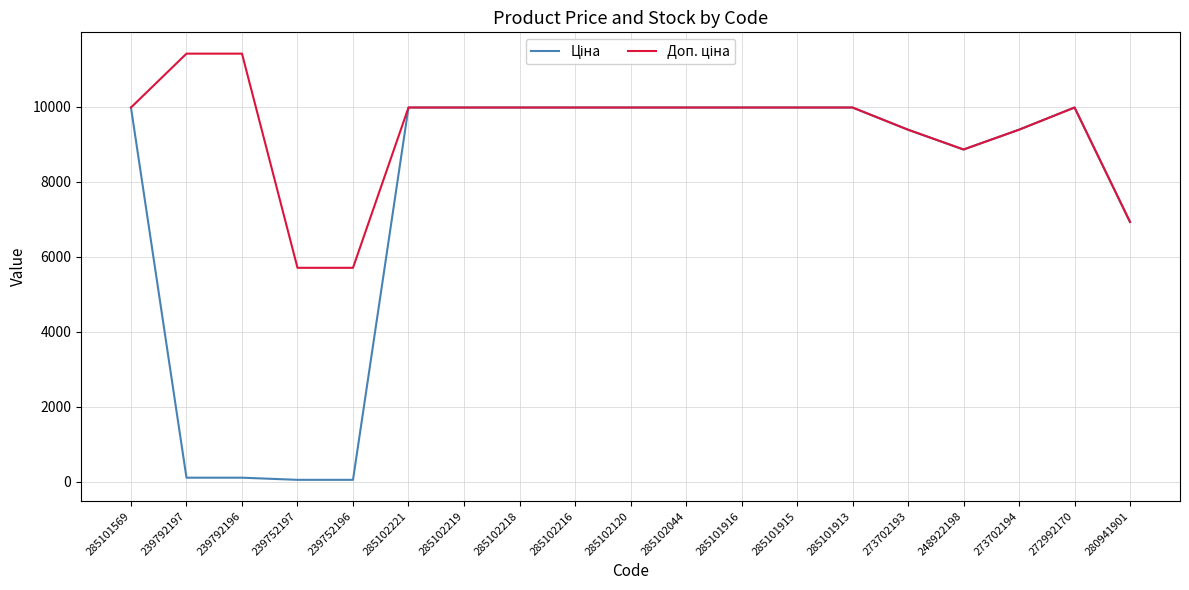

True or false: Ціна and Доп. ціна cross at least once.

False